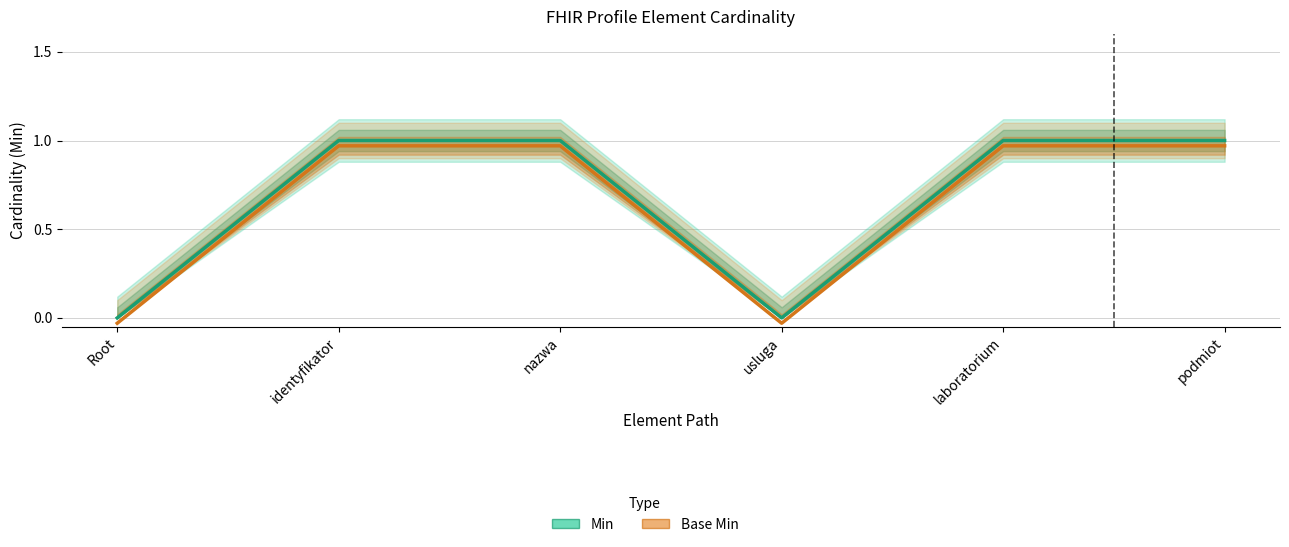

Reading right to left, what are all the values shown in this chart?

Min: 1.0	1.0	0.0	1.0	1.0	0.0
Base Min: 1.0	1.0	-0.0	1.0	1.0	-0.0